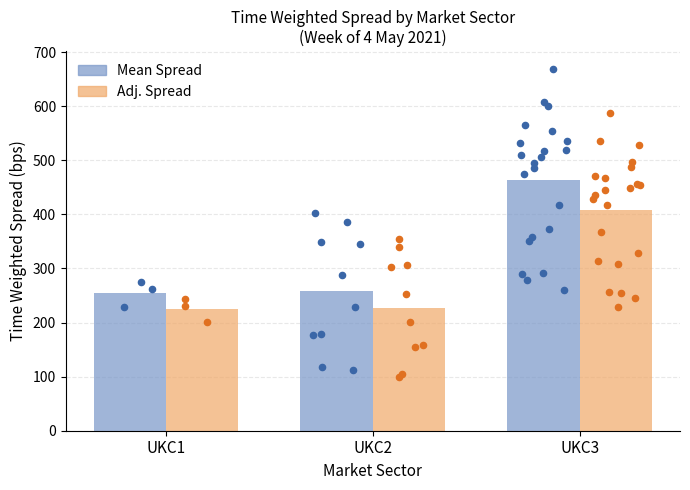

Which series reaches the minimum Y coordinate?

Adj. Spread